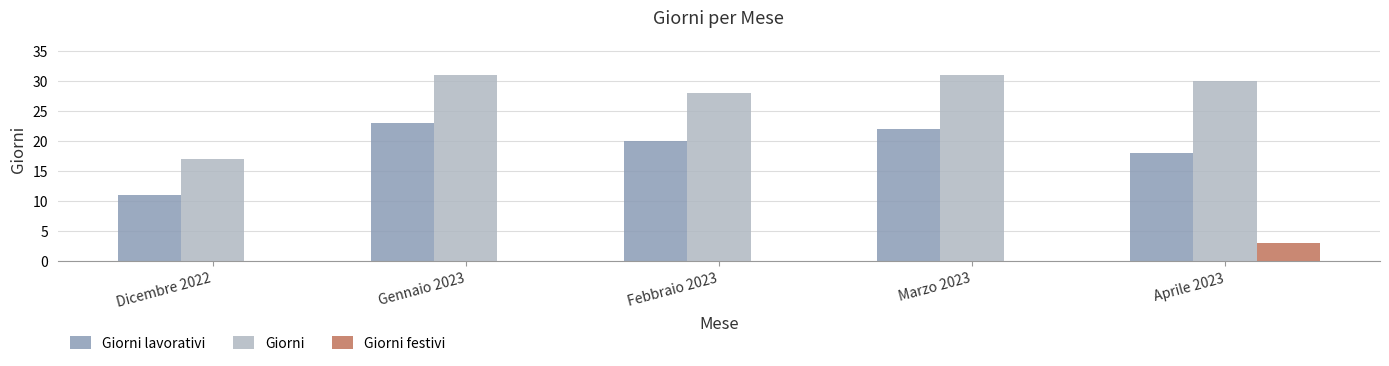

What is the highest value of the Giorni festivi series?

3